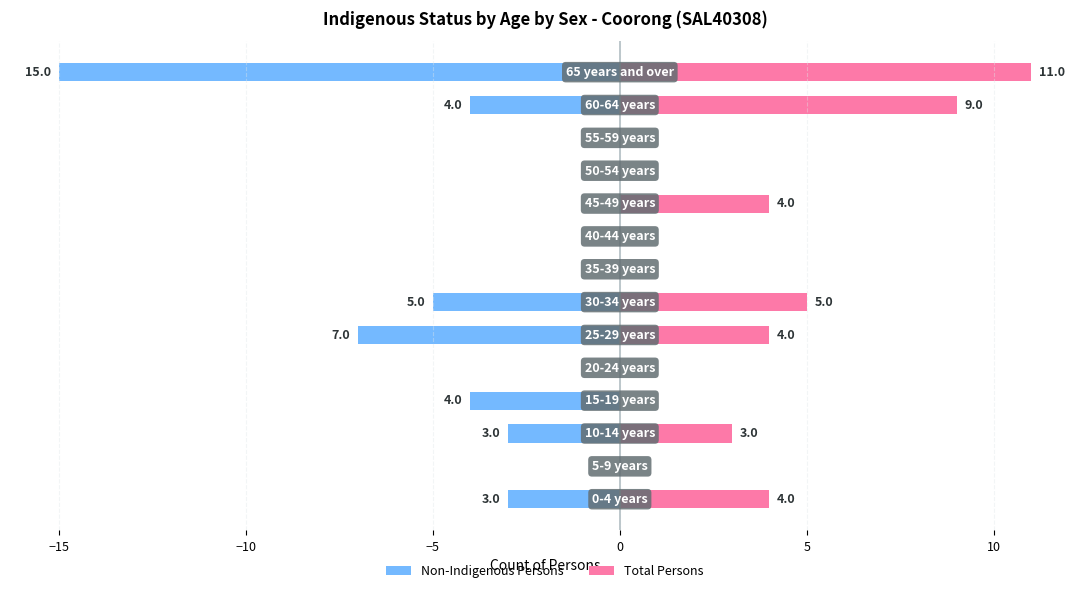

What is the value of the Total Persons bar at the 14th from the left?

11